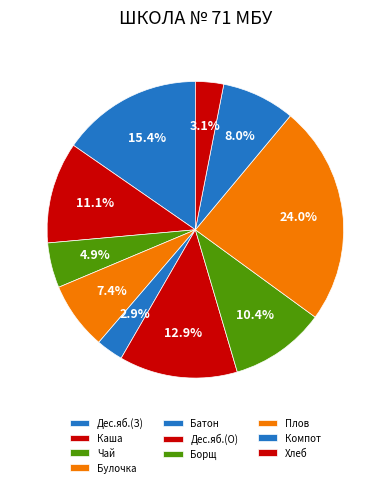

Does any single category account for the majority?

No